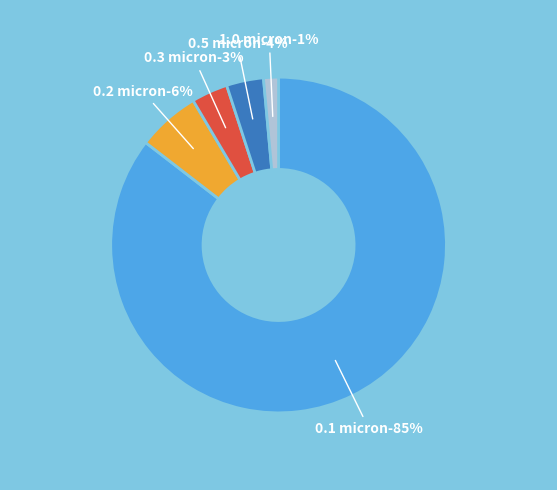

To the nearest percent, what percentage of the pie is 0.3 micron?

3%